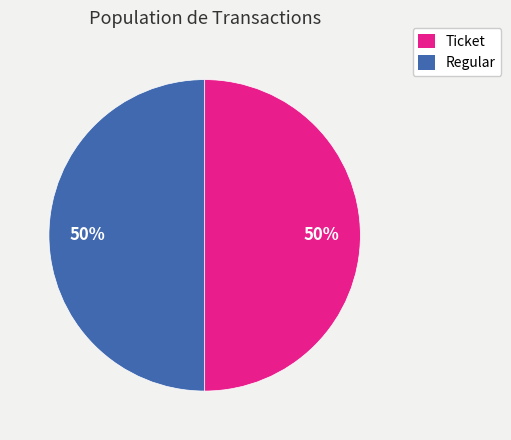

Is the sum of Ticket and Regular greater than half?

Yes